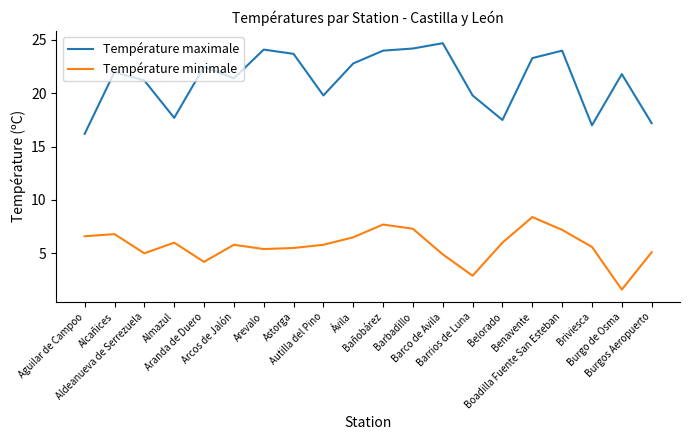

Which series changed the most between Aguilar de Campoo and Burgo de Osma?

Température maximale